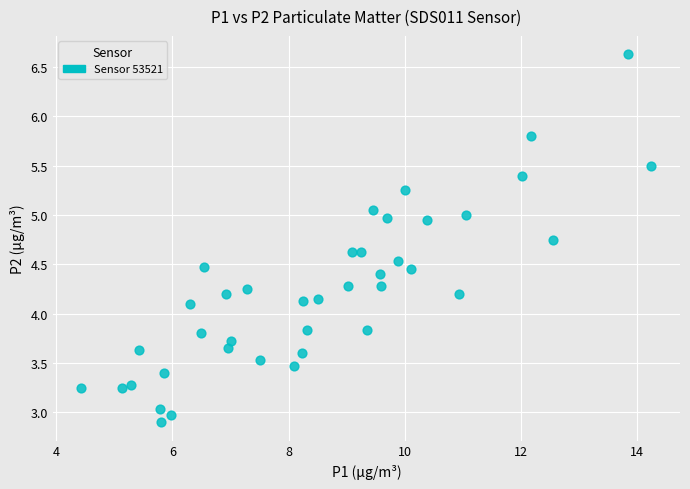

What is the range of X values (max minus min)?

9.8